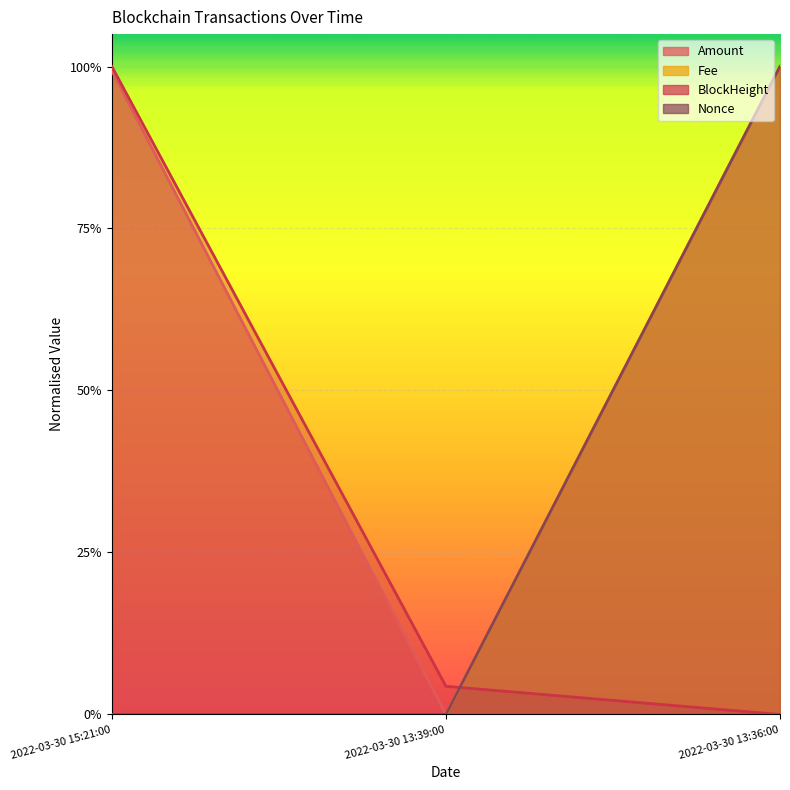

At which label does Fee reach its minimum?

2022-03-30 15:21:00